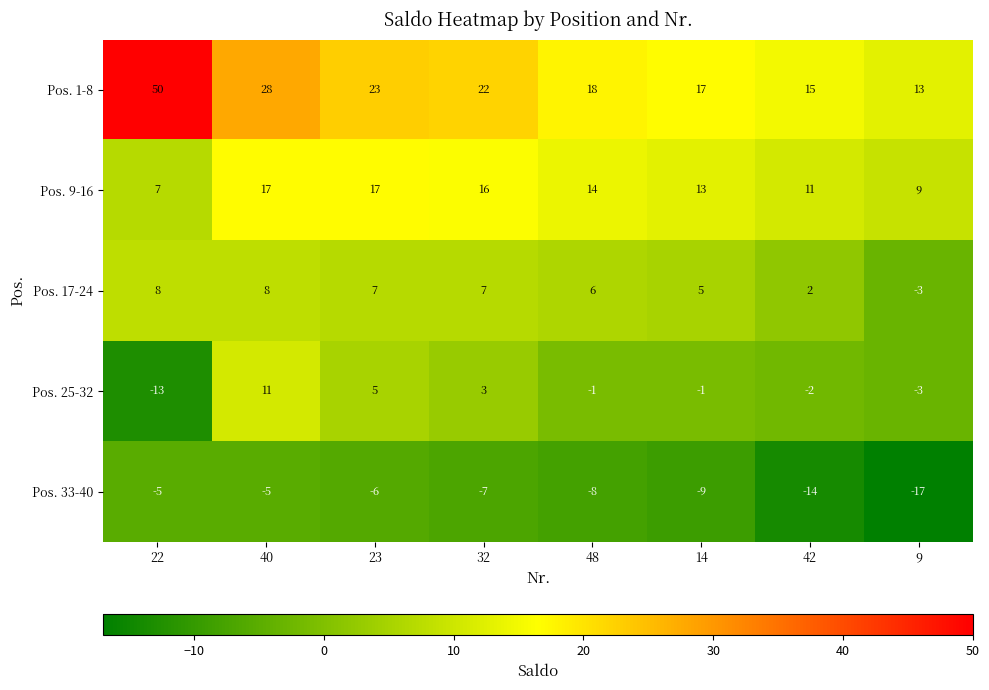

What value does the Pos. 1-8 series have at 42, to the nearest 10?

20